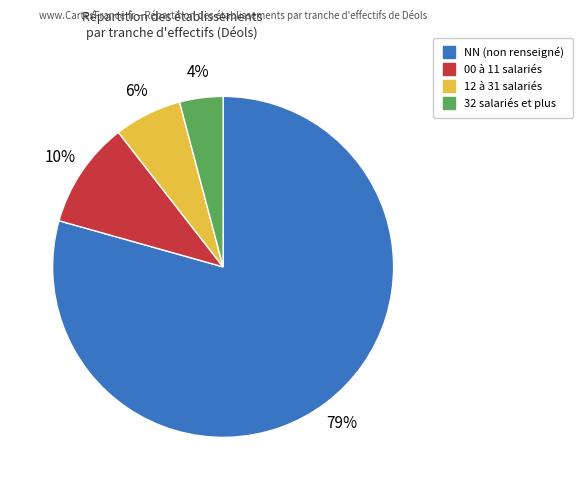

To the nearest percent, what is the average slice percentage?

25%